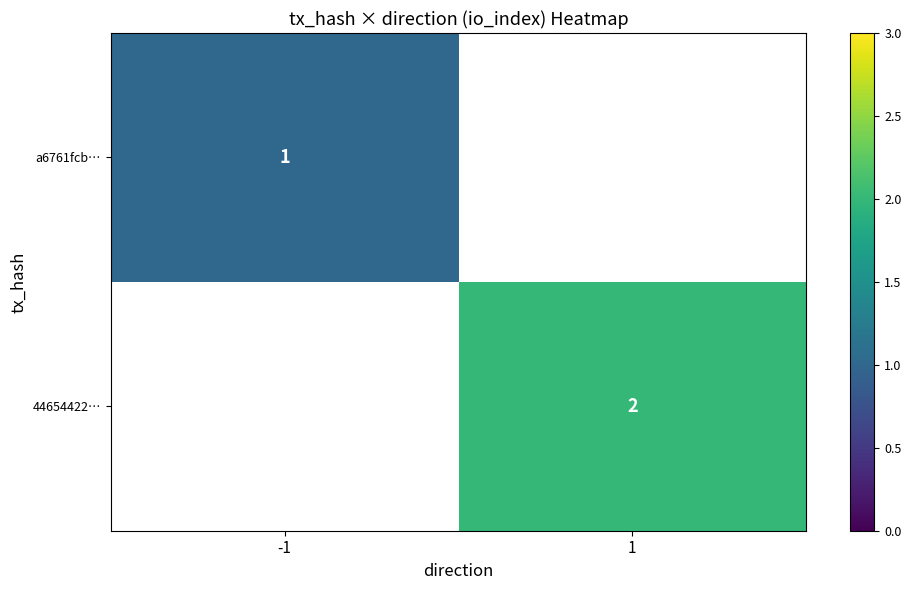

True or false: a6761fcb… has a value of 1 at -1.

True